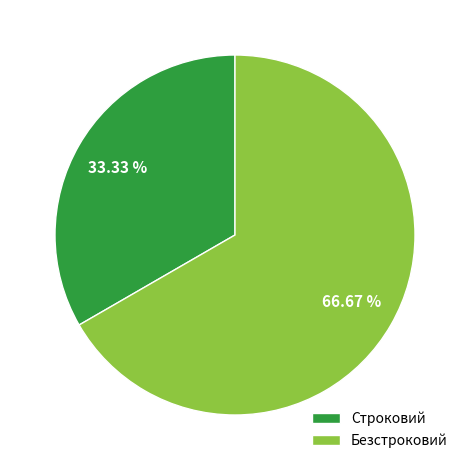

Count the number of slices in the pie.

2